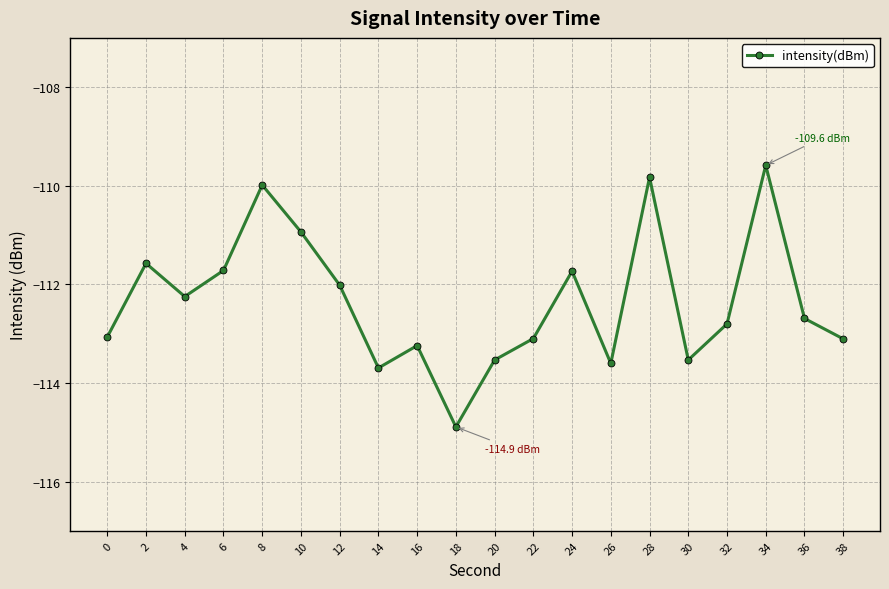

At which label is the value closest to -112?

12